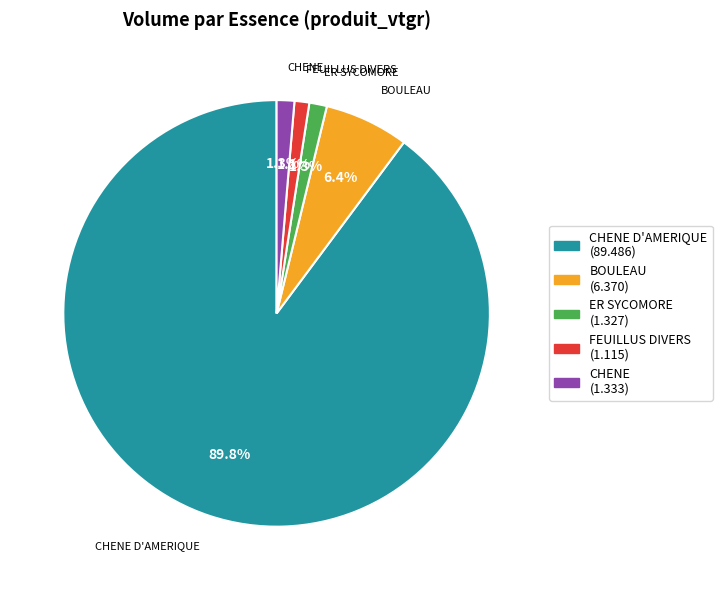

Which slice is the largest?

CHENE D'AMERIQUE (89.486)